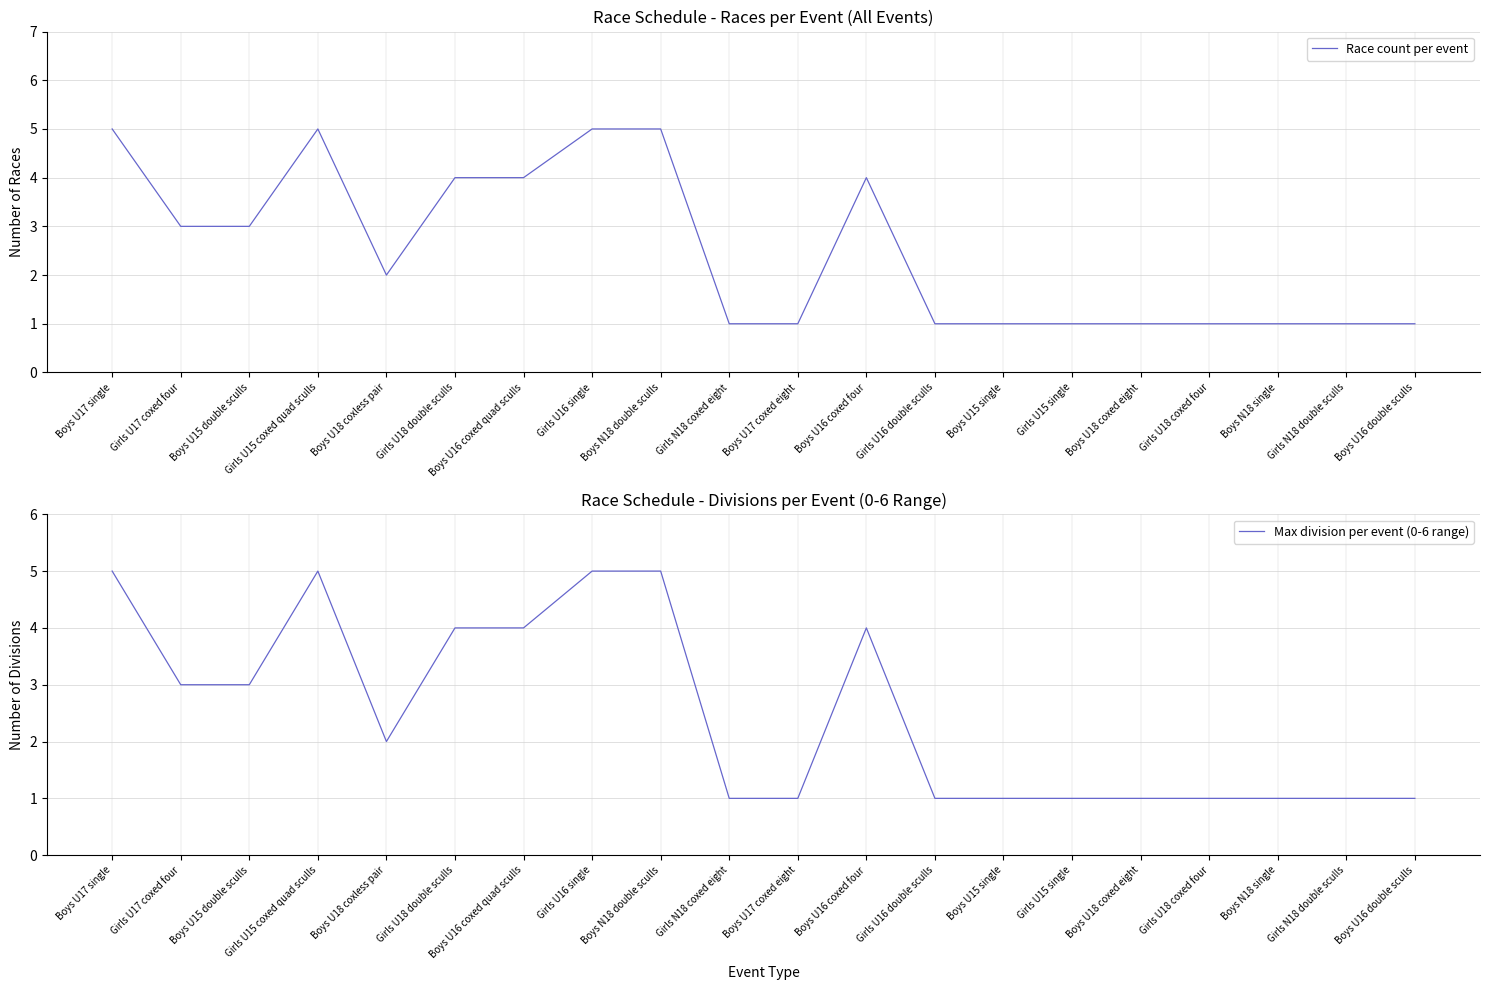

True or false: Max division per event (0-6 range) and Race count per event intersect in this chart.

False